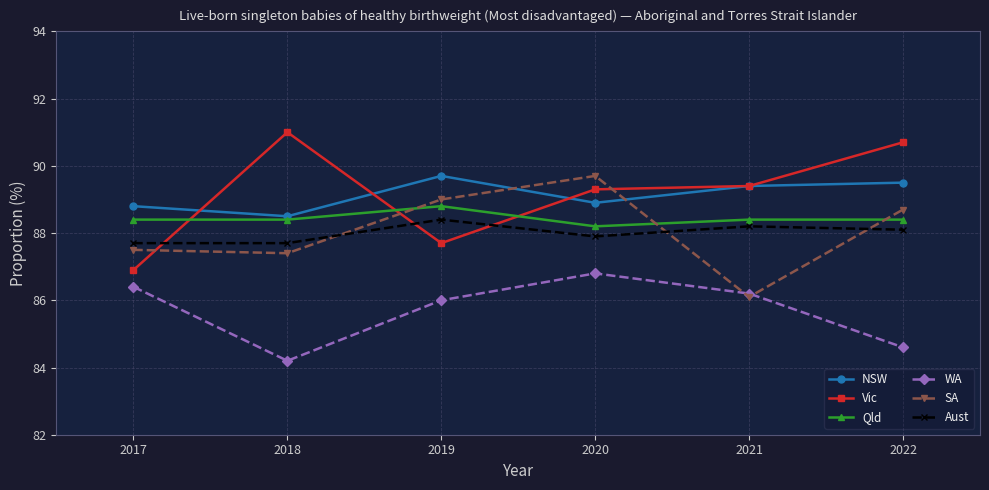

Reading left to right, list all the values displayed in this chart.

NSW: 88.8	88.5	89.7	88.9	89.4	89.5
Vic: 86.9	91.0	87.7	89.3	89.4	90.7
Qld: 88.4	88.4	88.8	88.2	88.4	88.4
WA: 86.4	84.2	86.0	86.8	86.2	84.6
SA: 87.5	87.4	89.0	89.7	86.1	88.7
Aust: 87.7	87.7	88.4	87.9	88.2	88.1